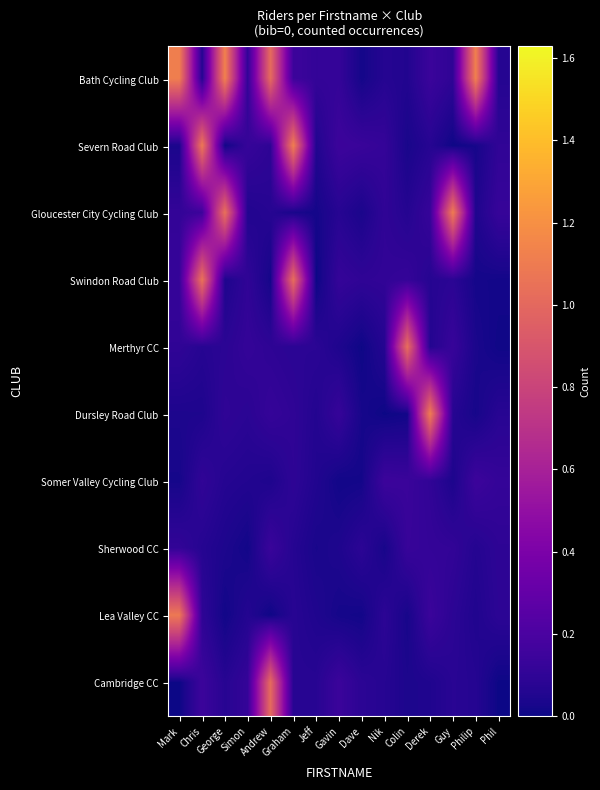

Reading left to right, list all the values displayed in this chart.

Bath Cycling Club: Mark=1.1	Chris=0.1	George=1.1	Simon=0.1	Andrew=1.0	Graham=0.1	Jeff=0.1	Gavin=0.1	Dave=0.0	Nik=0.1	Colin=0.1	Derek=0.1	Guy=0.1	Philip=1.1	Phil=0.1
Severn Road Club: Mark=0.0	Chris=1.1	George=0.0	Simon=0.1	Andrew=0.1	Graham=1.1	Jeff=0.1	Gavin=0.1	Dave=0.1	Nik=0.1	Colin=0.0	Derek=0.1	Guy=0.0	Philip=0.0	Phil=0.1
Gloucester City Cycling Club: Mark=0.1	Chris=0.1	George=1.0	Simon=0.1	Andrew=0.1	Graham=0.0	Jeff=0.0	Gavin=0.1	Dave=0.0	Nik=0.1	Colin=0.1	Derek=0.1	Guy=1.1	Philip=0.0	Phil=0.1
Swindon Road Club: Mark=0.1	Chris=1.1	George=0.0	Simon=0.1	Andrew=0.0	Graham=1.0	Jeff=0.0	Gavin=0.1	Dave=0.1	Nik=0.1	Colin=0.1	Derek=0.1	Guy=0.1	Philip=0.0	Phil=0.0
Merthyr CC: Mark=0.1	Chris=0.1	George=0.1	Simon=0.1	Andrew=0.1	Graham=0.1	Jeff=0.1	Gavin=0.0	Dave=0.0	Nik=0.1	Colin=1.0	Derek=0.1	Guy=0.1	Philip=0.0	Phil=0.0
Dursley Road Club: Mark=0.0	Chris=0.0	George=0.1	Simon=0.1	Andrew=0.1	Graham=0.1	Jeff=0.1	Gavin=0.1	Dave=0.0	Nik=0.0	Colin=0.0	Derek=1.1	Guy=0.1	Philip=0.0	Phil=0.1
Somer Valley Cycling Club: Mark=0.0	Chris=0.1	George=0.1	Simon=0.1	Andrew=0.0	Graham=0.1	Jeff=0.1	Gavin=0.0	Dave=0.0	Nik=0.1	Colin=0.1	Derek=0.1	Guy=0.0	Philip=0.1	Phil=0.1
Sherwood CC: Mark=0.1	Chris=0.1	George=0.0	Simon=0.0	Andrew=0.1	Graham=0.1	Jeff=0.0	Gavin=0.0	Dave=0.1	Nik=0.0	Colin=0.1	Derek=0.1	Guy=0.1	Philip=0.1	Phil=0.1
Lea Valley CC: Mark=1.1	Chris=0.1	George=0.0	Simon=0.1	Andrew=0.0	Graham=0.1	Jeff=0.0	Gavin=0.0	Dave=0.0	Nik=0.1	Colin=0.0	Derek=0.1	Guy=0.1	Philip=0.1	Phil=0.1
Cambridge CC: Mark=0.0	Chris=0.1	George=0.1	Simon=0.1	Andrew=1.0	Graham=0.1	Jeff=0.1	Gavin=0.1	Dave=0.1	Nik=0.1	Colin=0.0	Derek=0.0	Guy=0.1	Philip=0.1	Phil=0.0